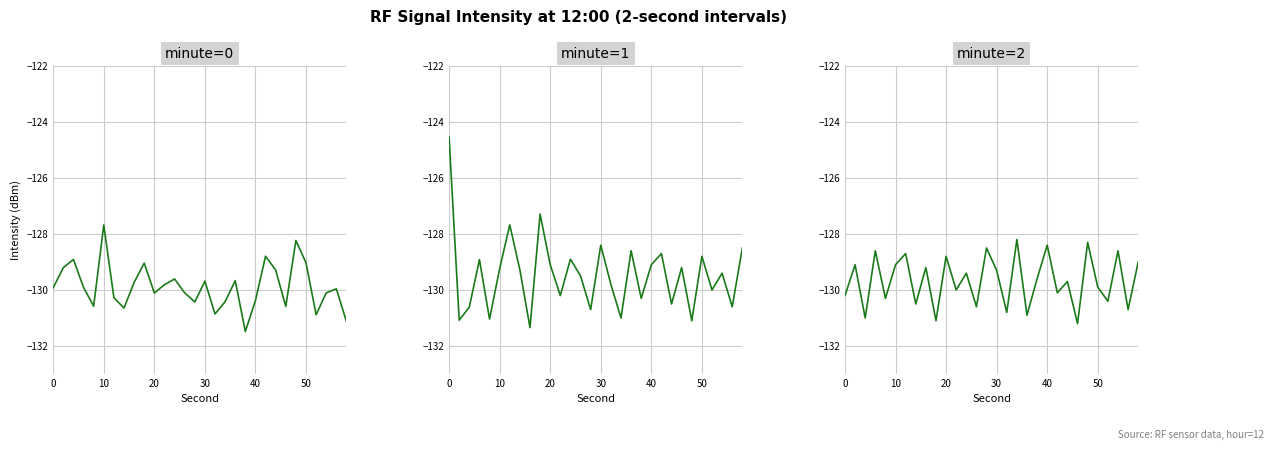

What is the maximum value shown in the chart?

-124.5